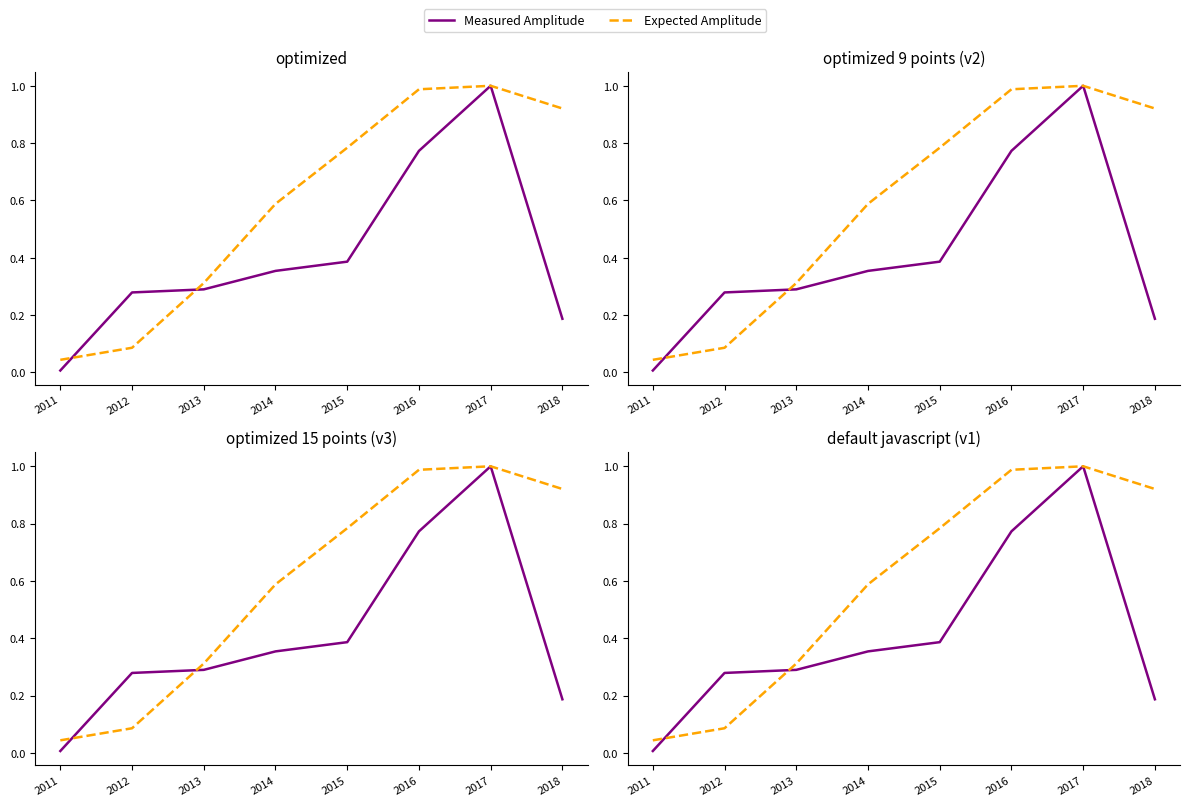

The value of Measured Amplitude at 2012 is 0.1. True or false?

False